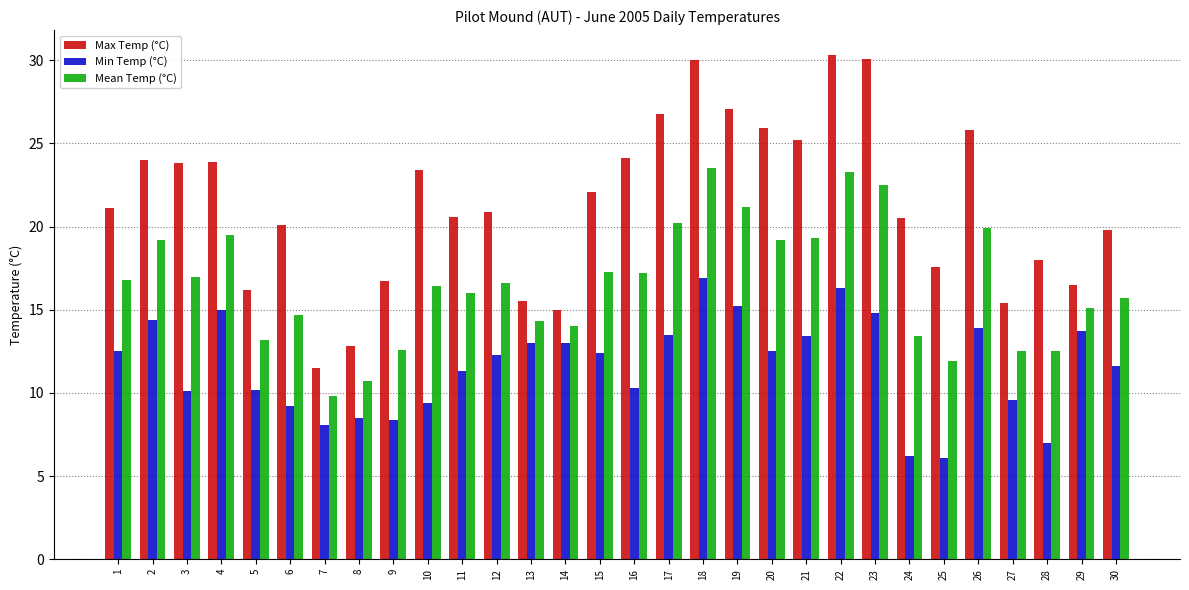

What is the total value across all series at 6?

44.0